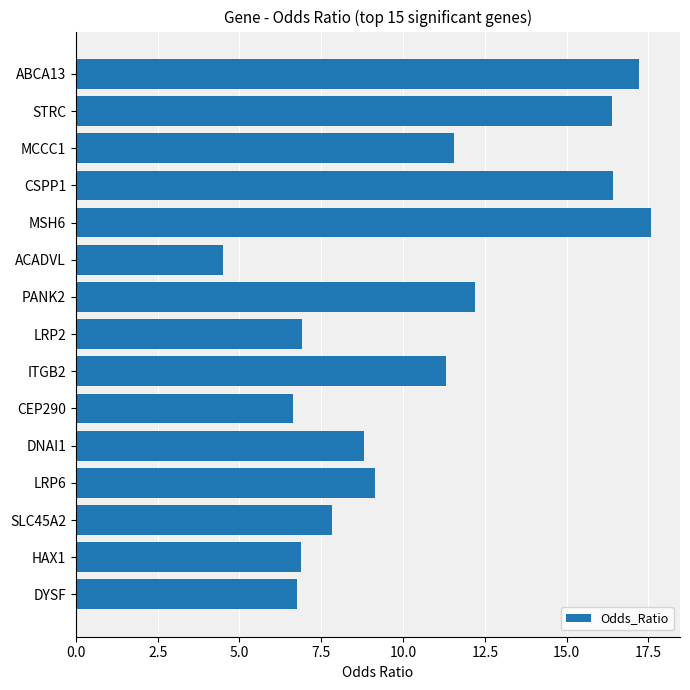

How many categories are shown in the chart?

15